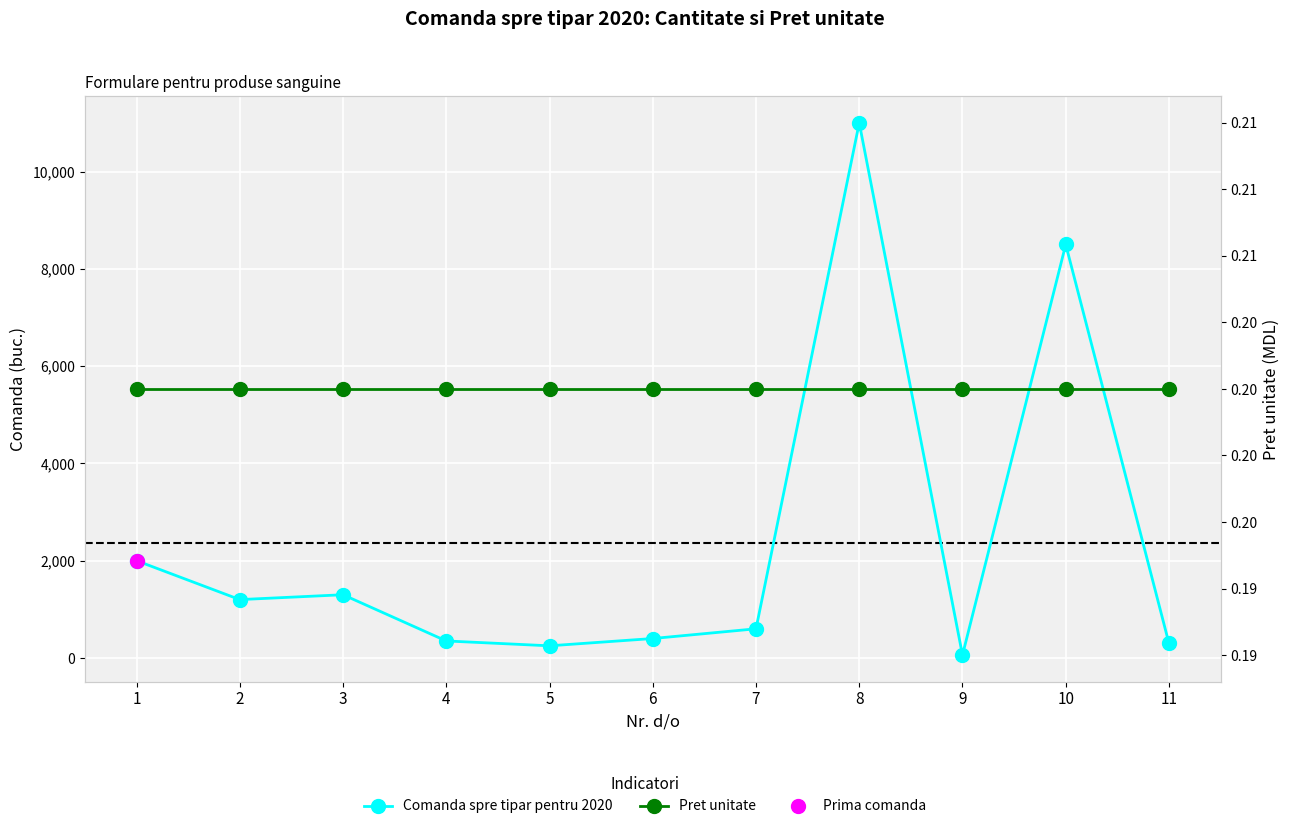

Which series has the widest spread of values?

Comanda spre tipar pentru 2020